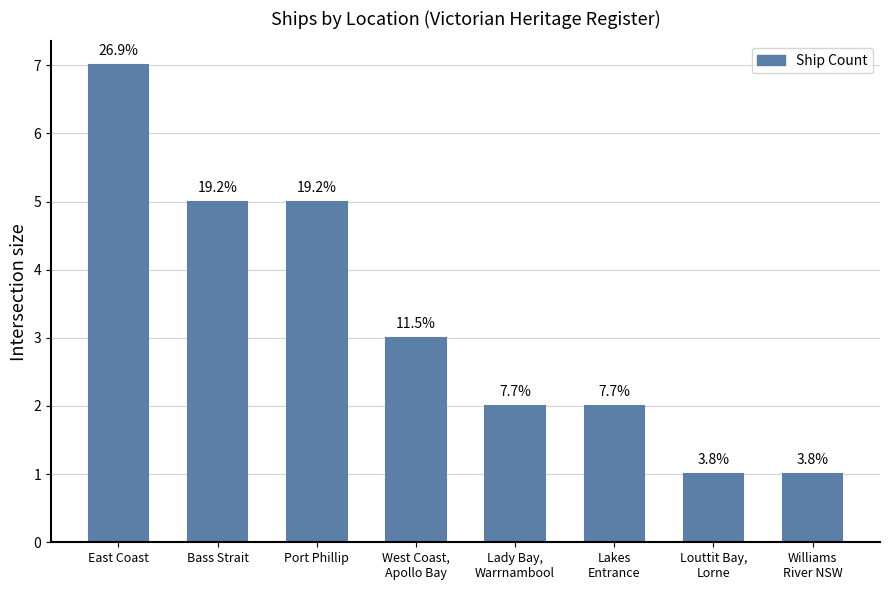

What is the difference between the values at Lakes
Entrance and West Coast,
Apollo Bay?

1